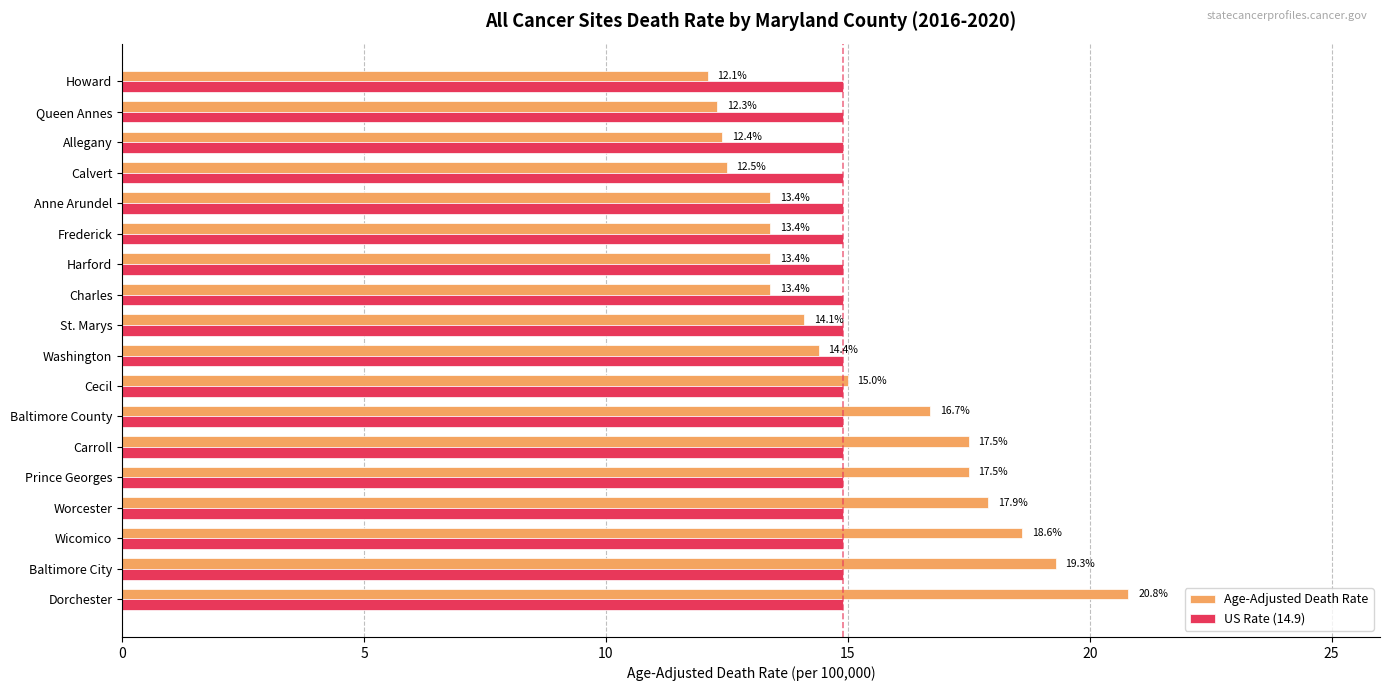

At Howard, list the series in order from largest to smallest.

US Rate (14.9), Age-Adjusted Death Rate